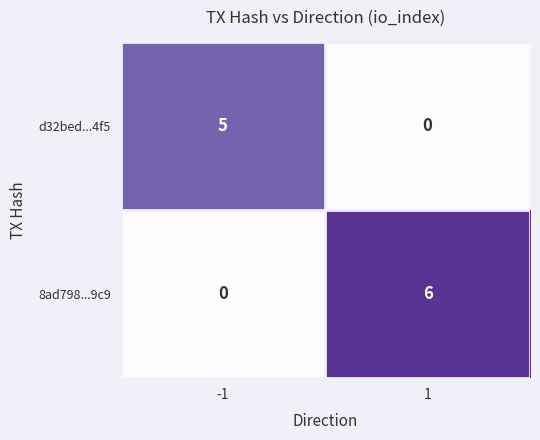

List the series in order of their peak value, highest first.

8ad798...9c9, d32bed...4f5